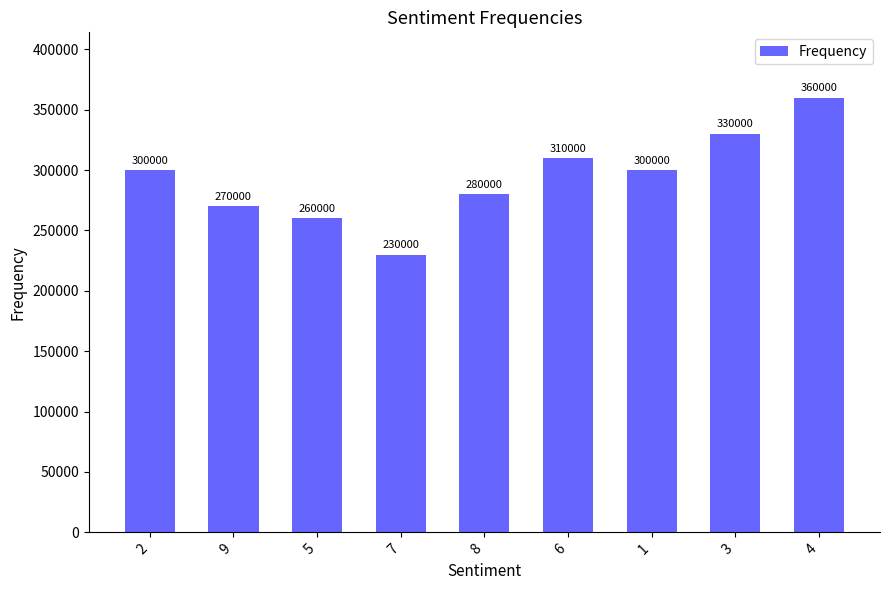

How many series are shown in this chart?

1